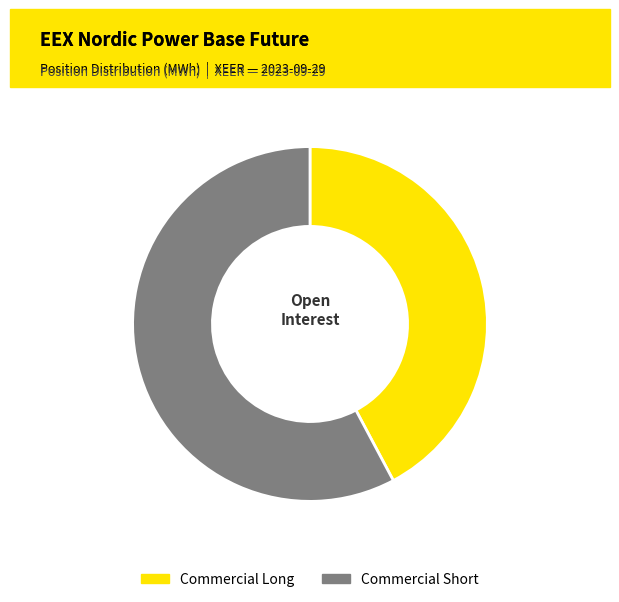

Which has a higher value, Commercial Long or Commercial Short?

Commercial Short